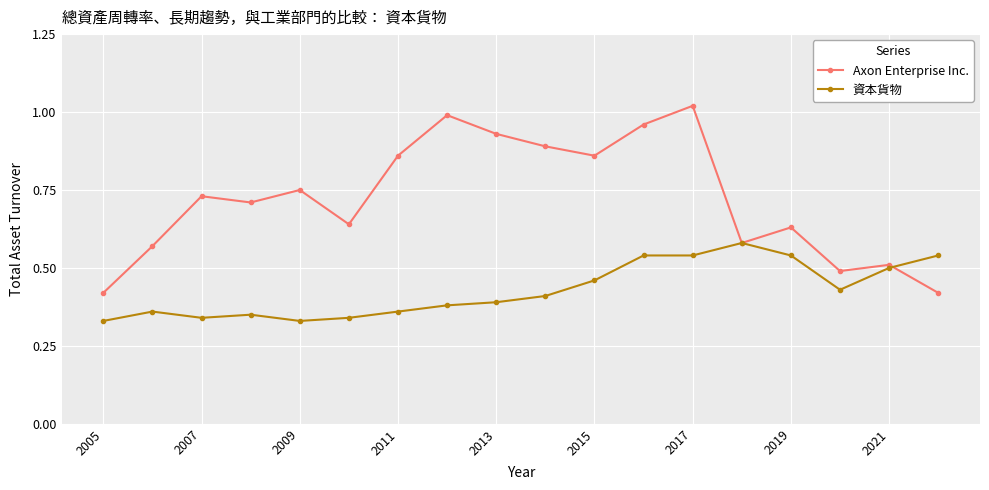

Which series has the largest total across all categories?

Axon Enterprise Inc.